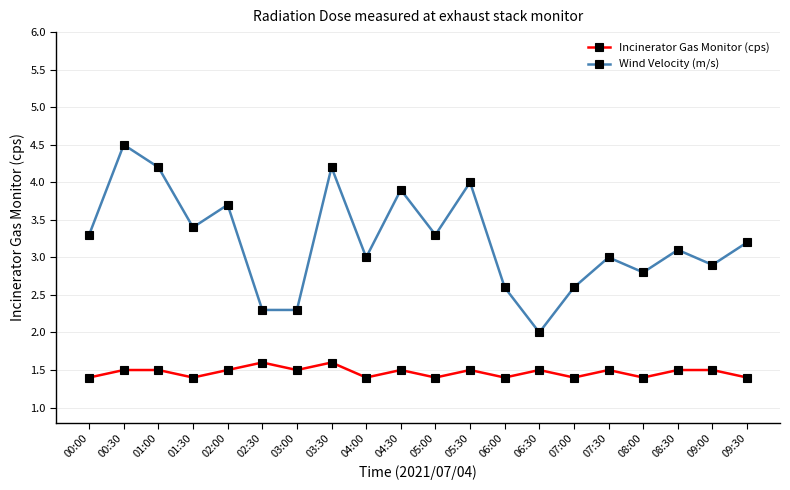

True or false: Wind Velocity (m/s) has more than 1 interior local peaks.

True